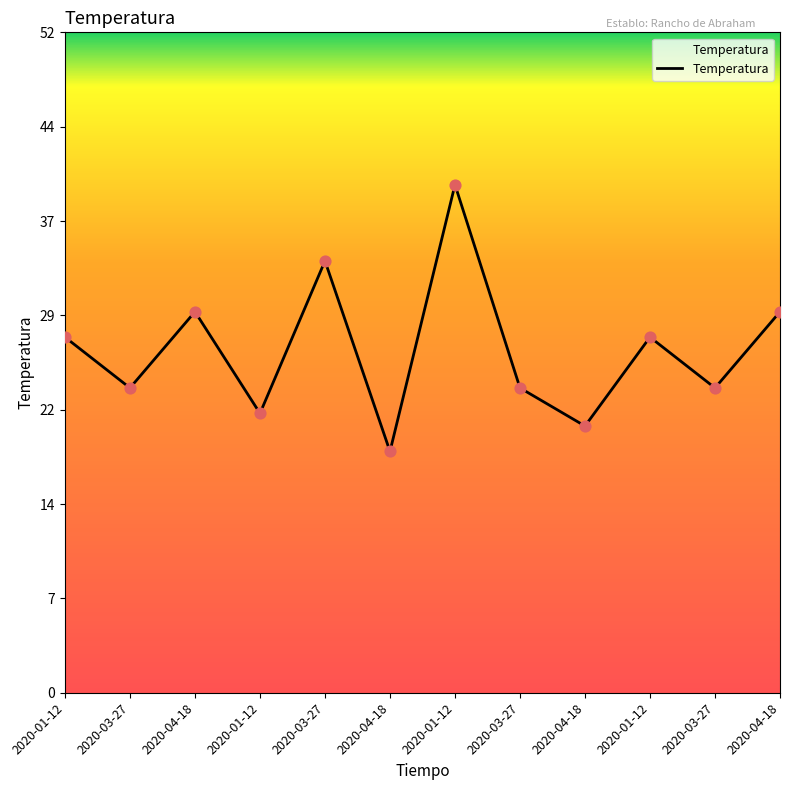

Is this an area chart (filled region under the line)?

Yes